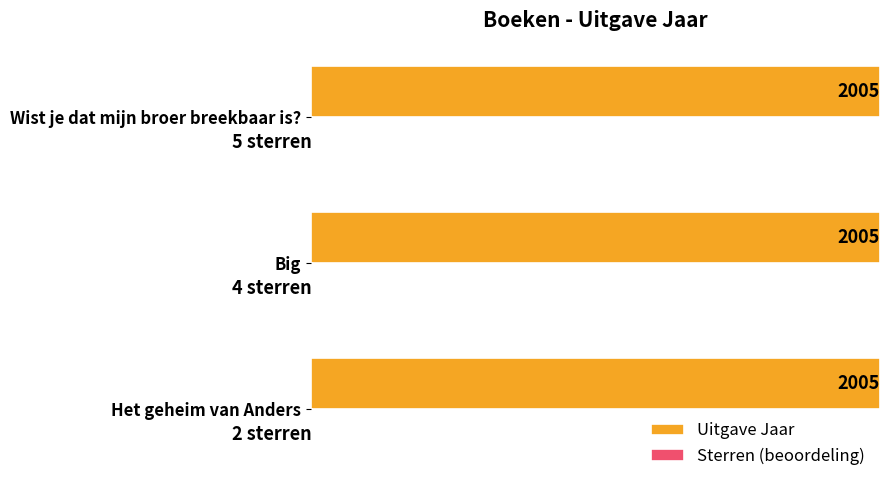

Which series has the largest total across all categories?

Uitgave Jaar